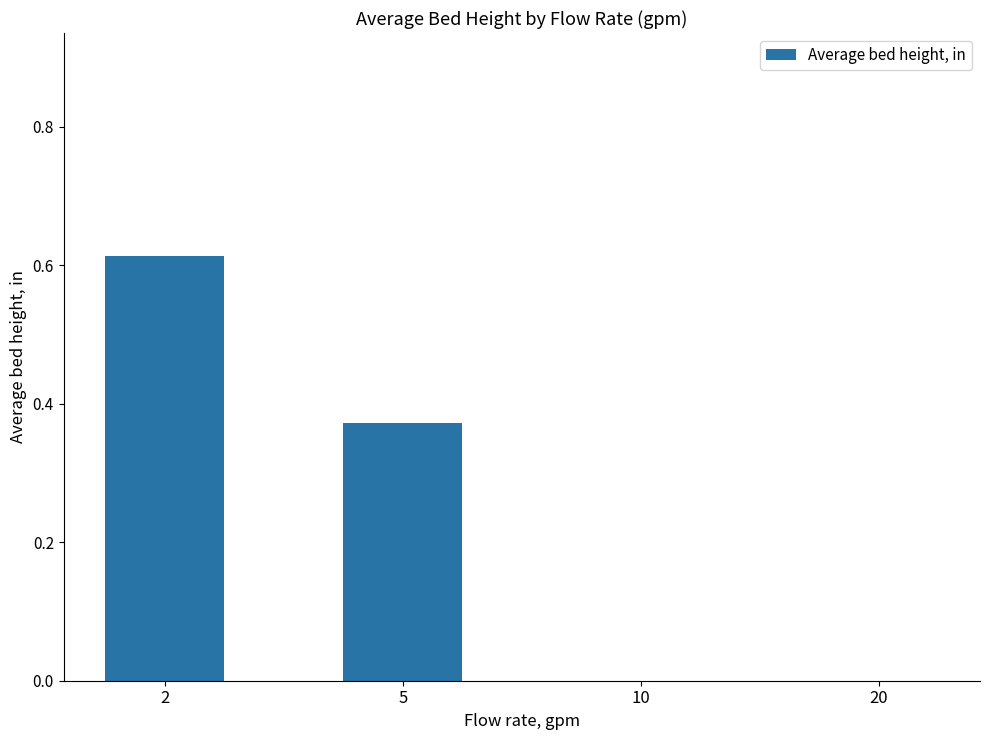

Count the values in the range 0 to 1.

4